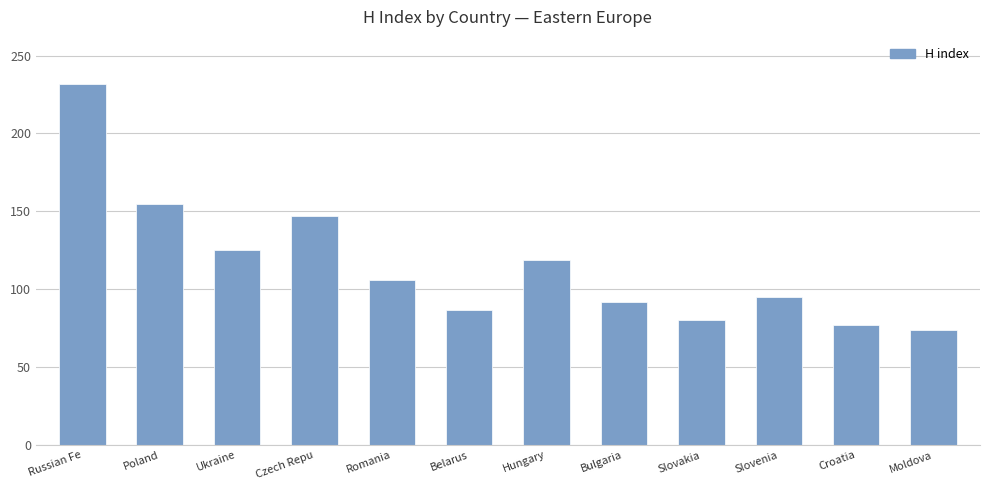

What is the difference between the second highest and second lowest values?

78